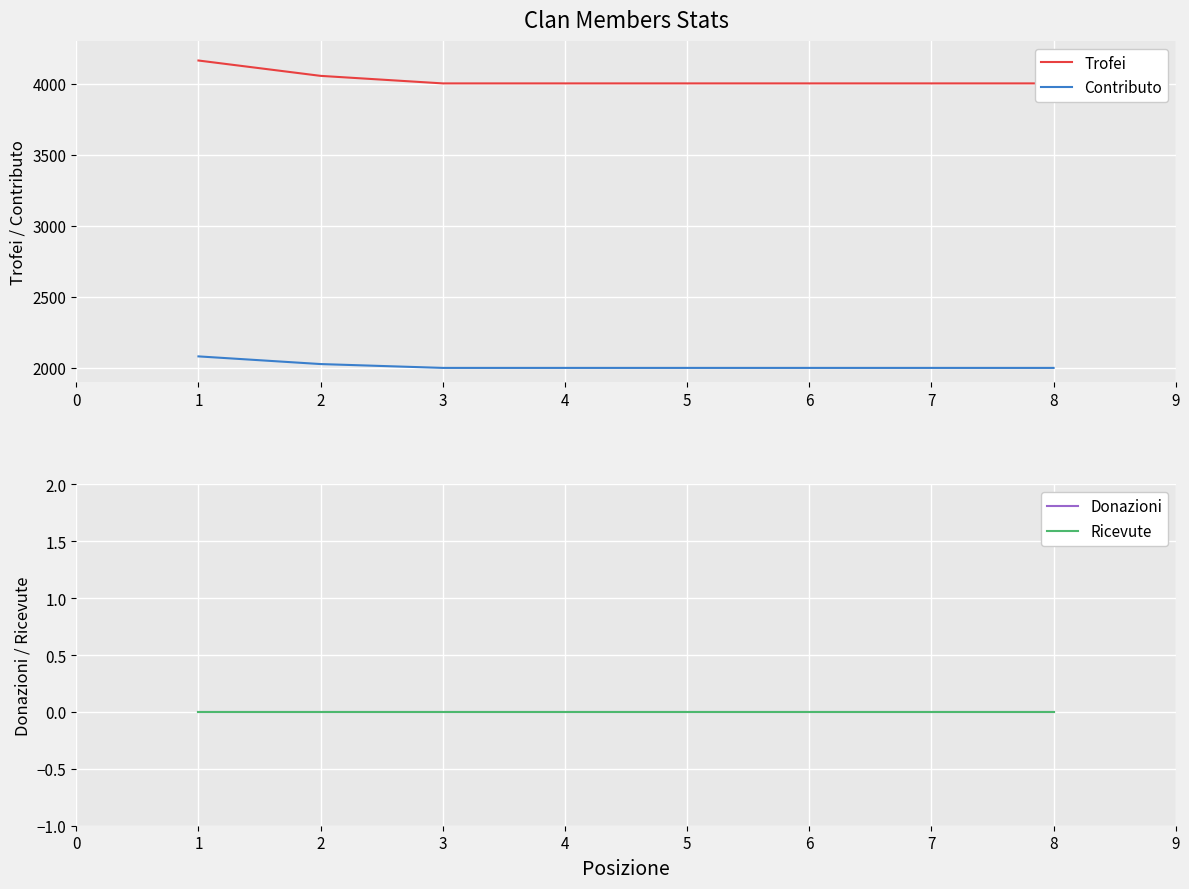

What is the sum of all Contributo values?

16108